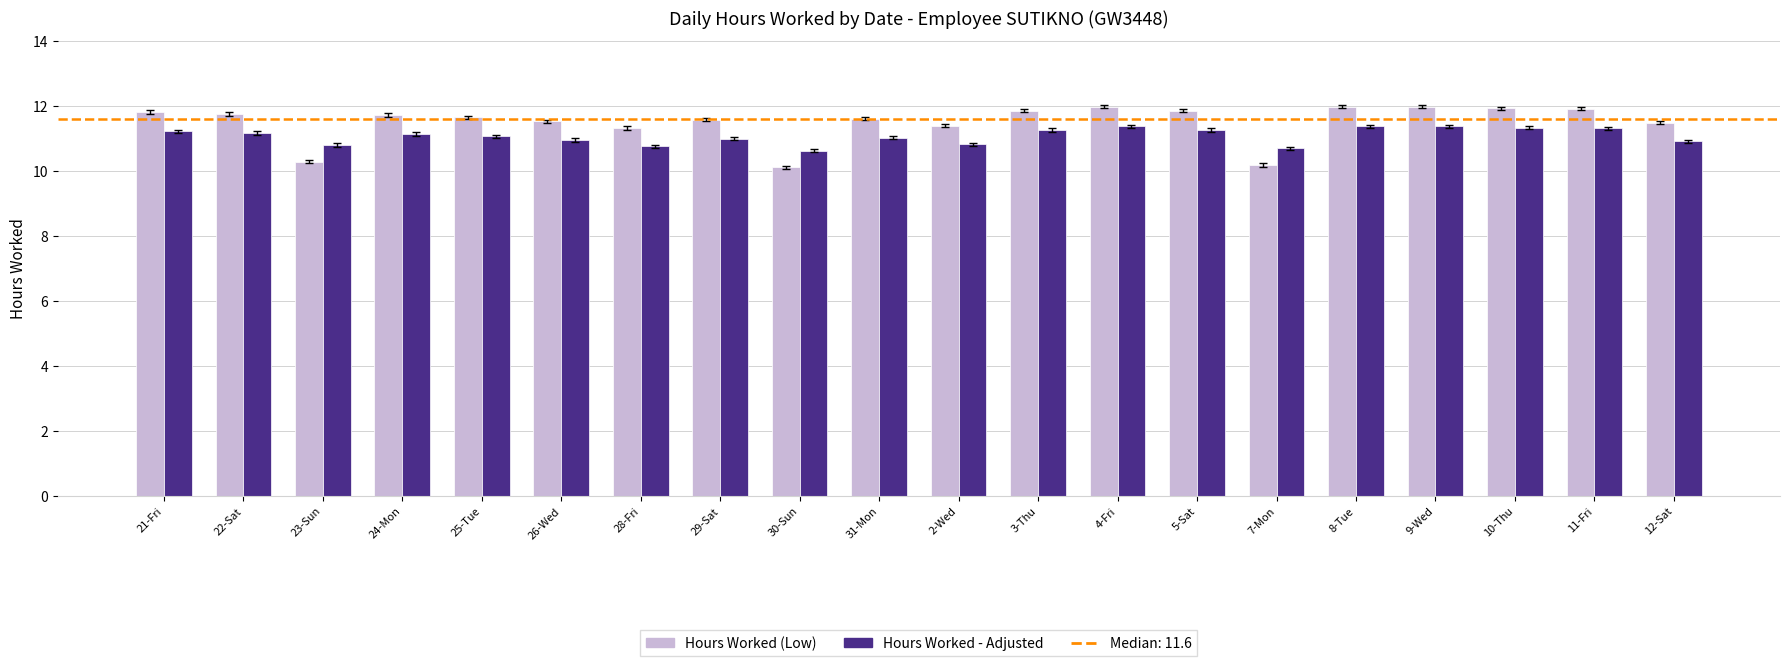

What is the total value across all series at 3-Thu?

23.1